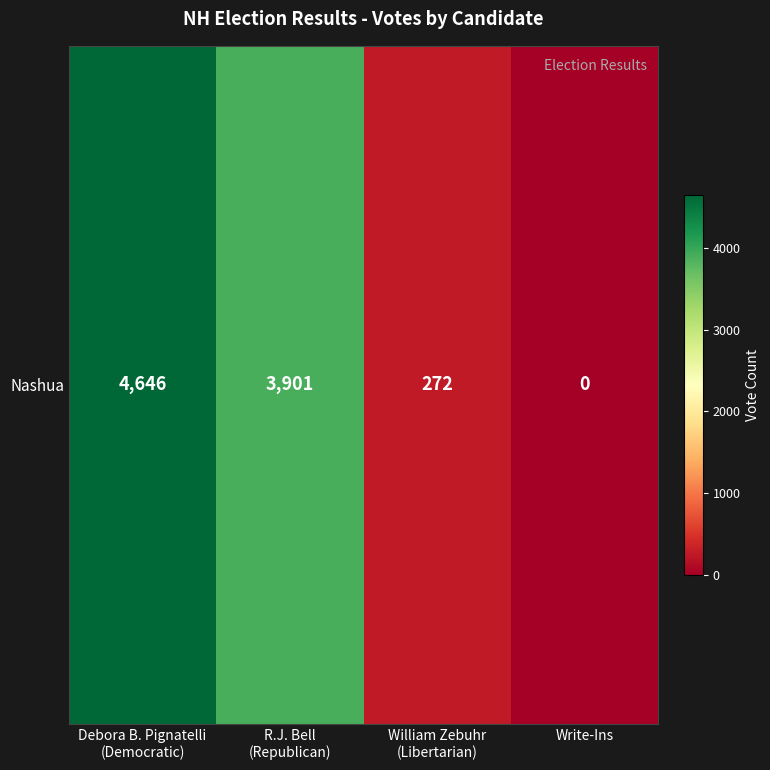

True or false: the data shows 1776 at Debora B. Pignatelli
(Democratic).

False